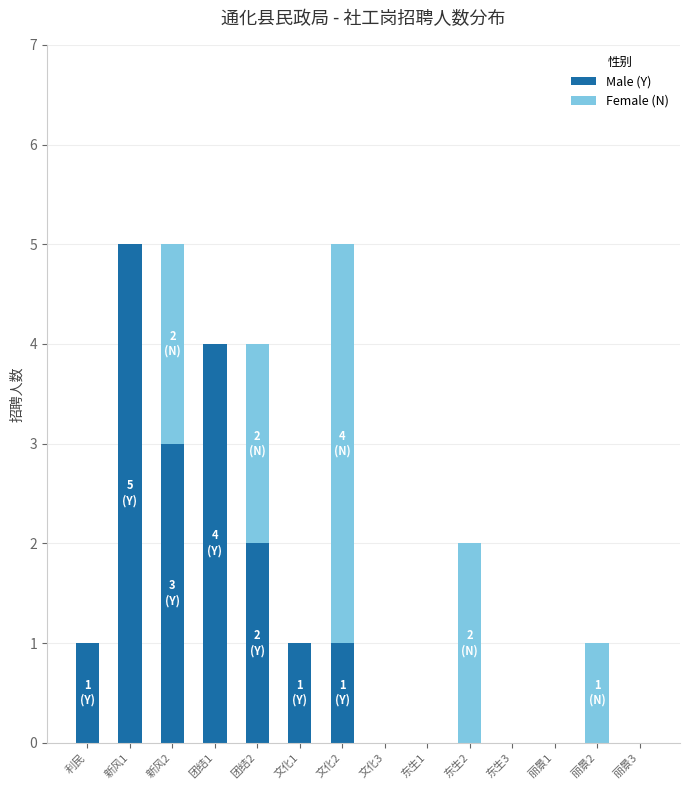

What is the sum of all Male (Y) values?

17